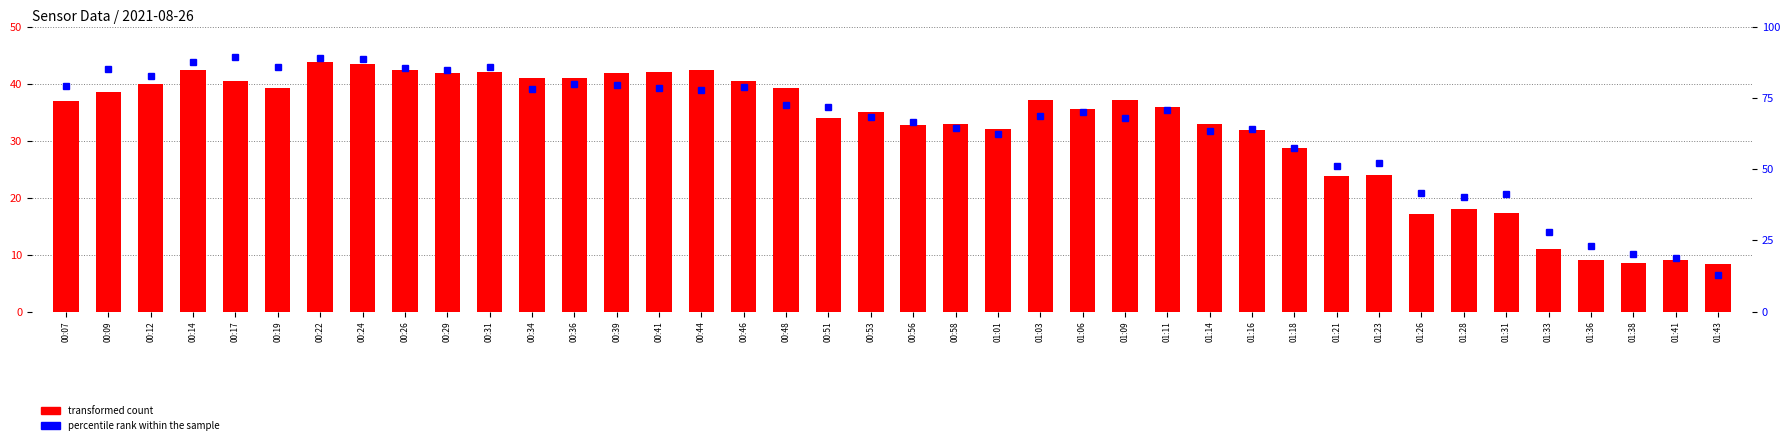

Count the number of values greater than 36.

20